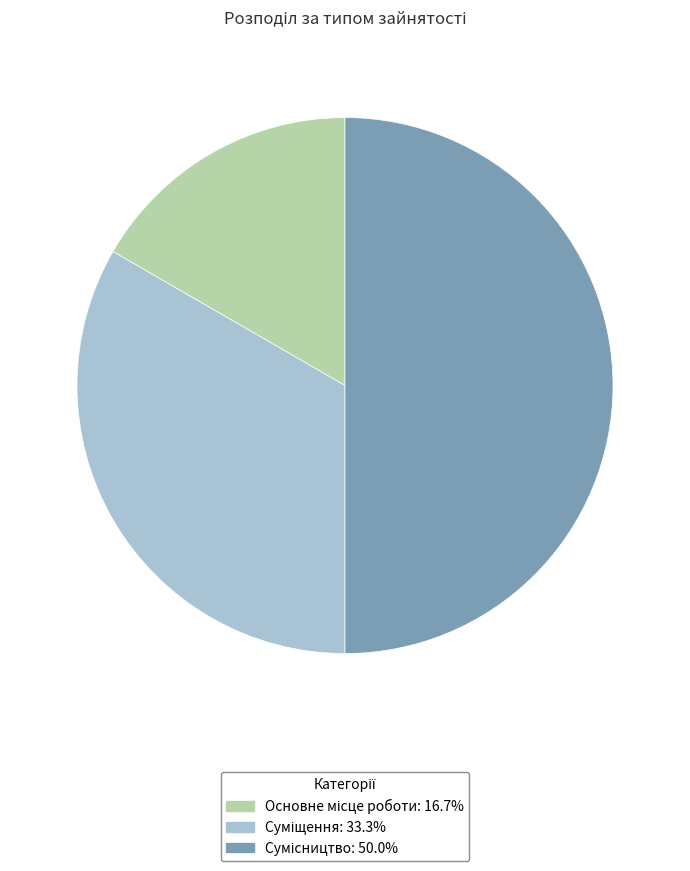

Which category has the biggest portion of the pie?

Сумісництво